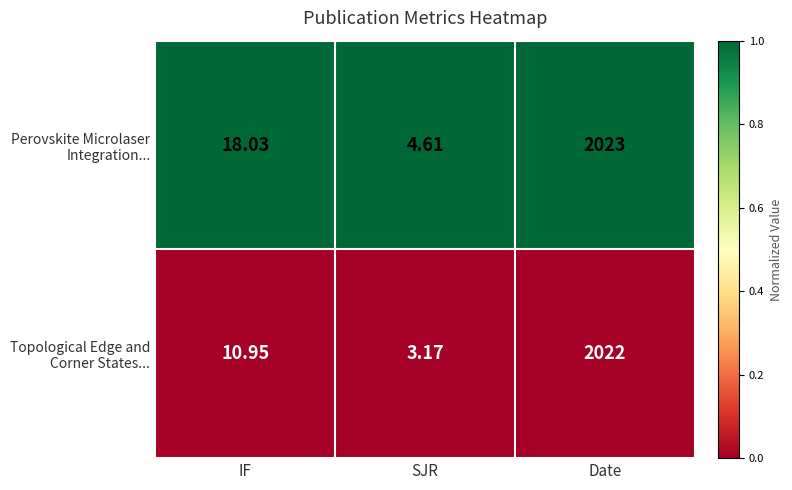

Which category has the lowest value across all series?

SJR